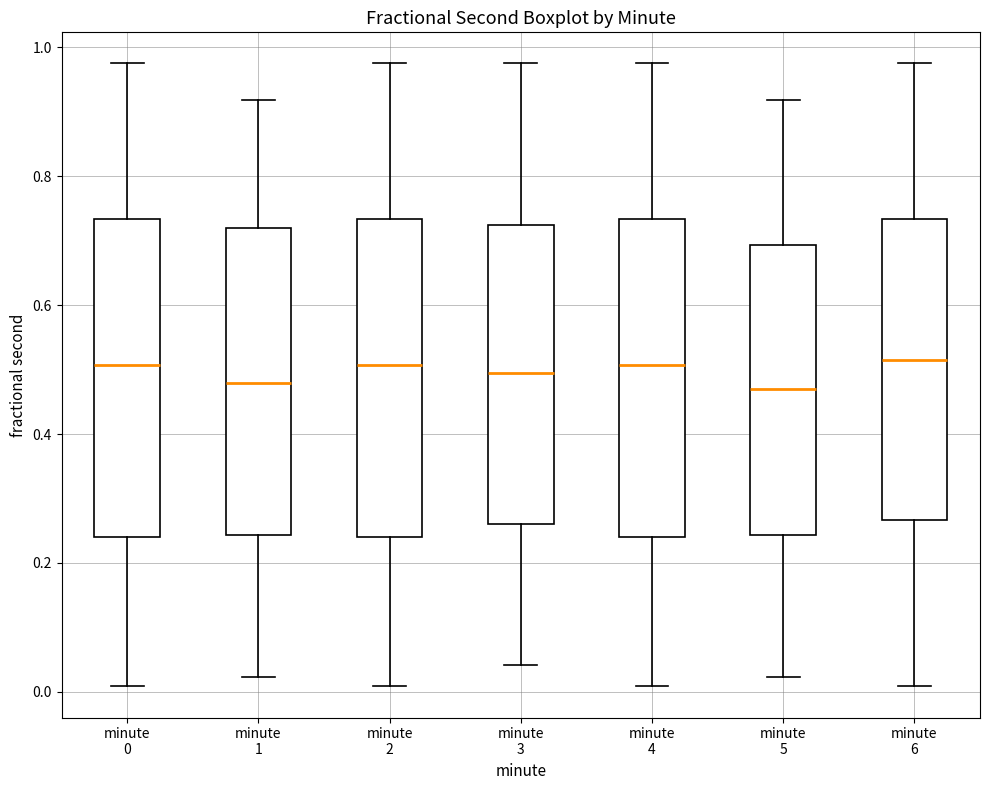

Where is the lower edge of the box for minute 5 on the y-axis? The values are not printed on the chart, so give them approximately, as read against the axis.

0.24